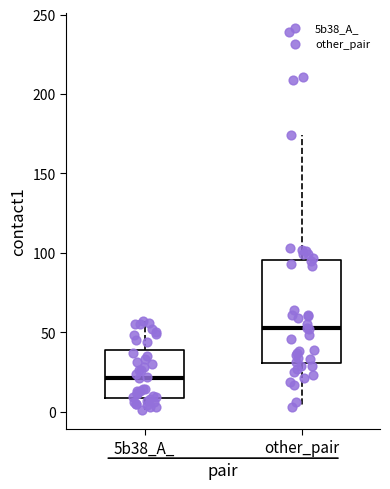

Reading left to right, transcribe this box plot: for each box, give where its median line is, the range the box spans, and where its two whiskers end, as read against the y-axis. The values are not printed on the chart, so give them approximately, as read against the axis.

5b38_A_: median 20, box 10 to 40, whiskers 0 to 55
other_pair: median 55, box 30 to 95, whiskers 5 to 175